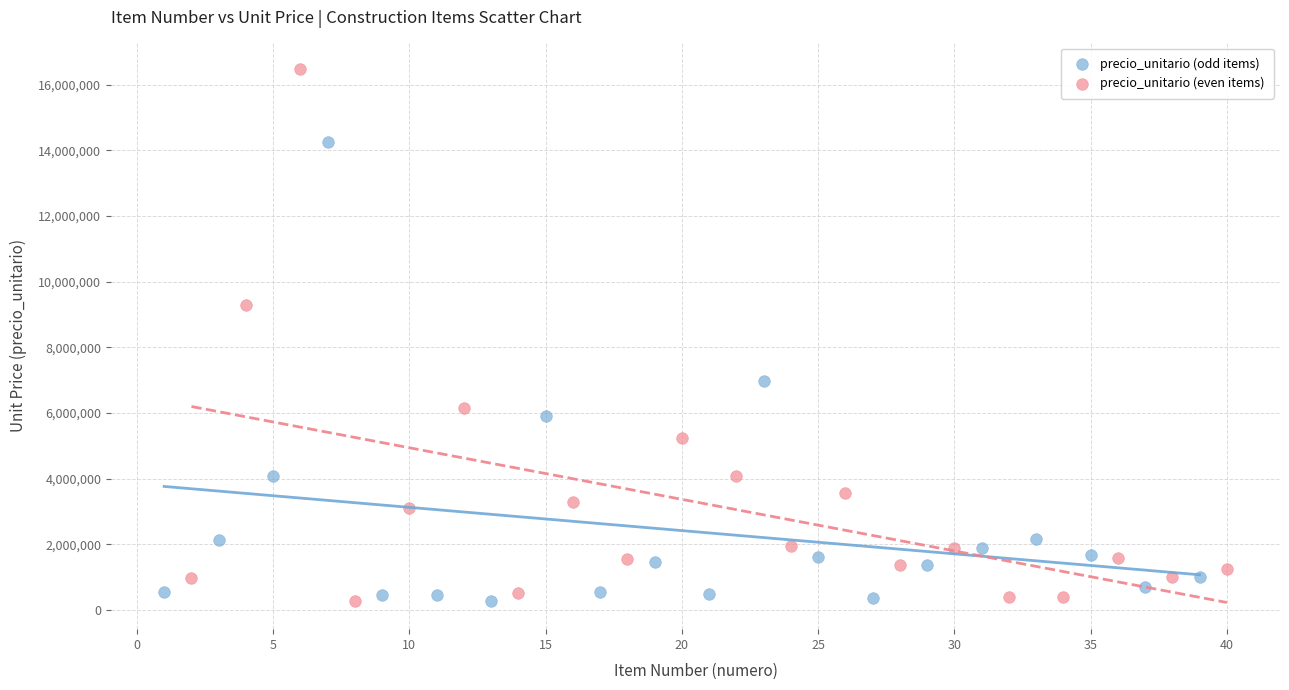

Which series contains the highest Y value?

precio_unitario (even items)